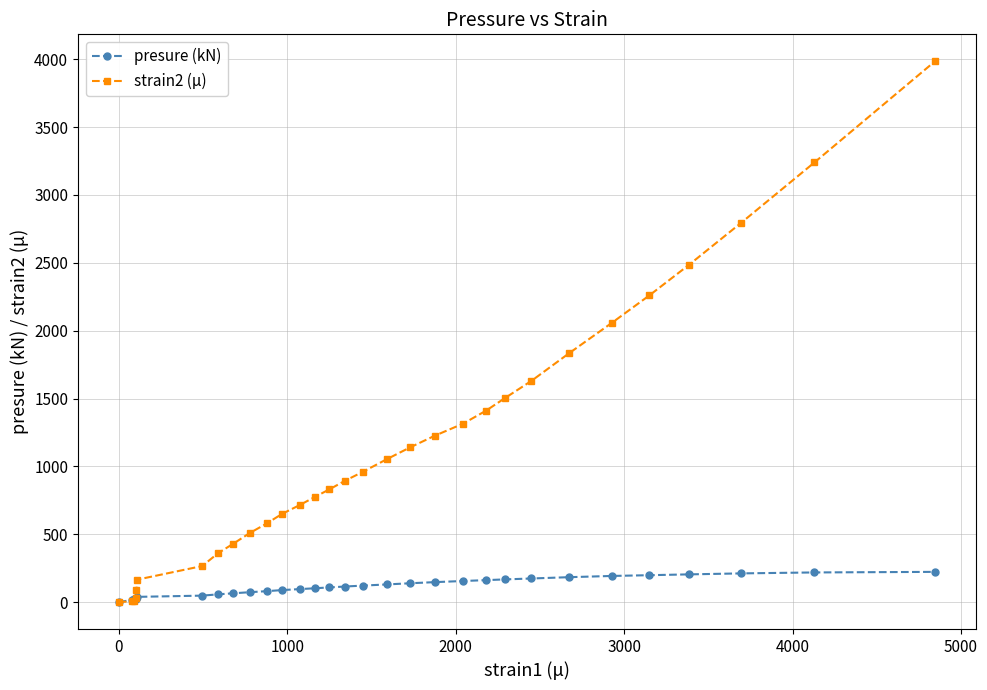

How many data points in strain2 (μ) are less than 895?

15